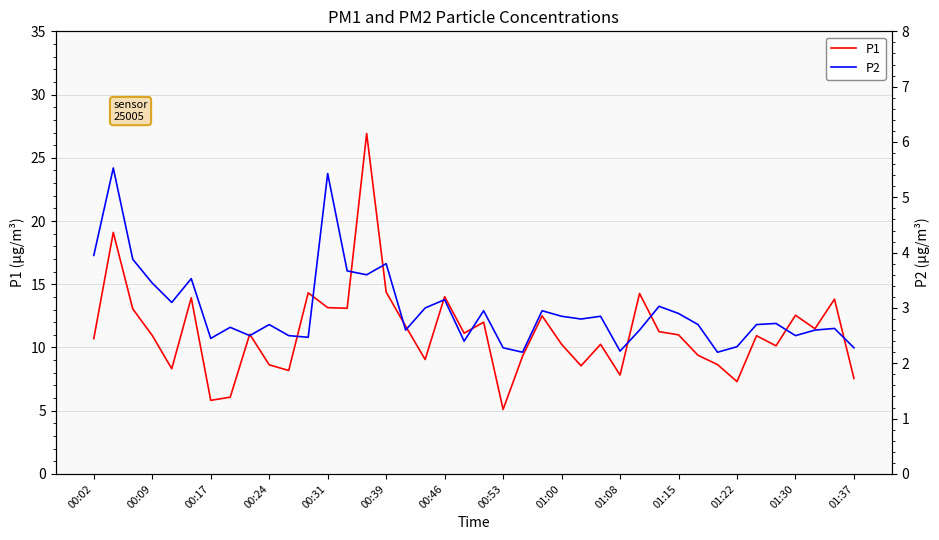

What is the sum of all P1 values?

447.7